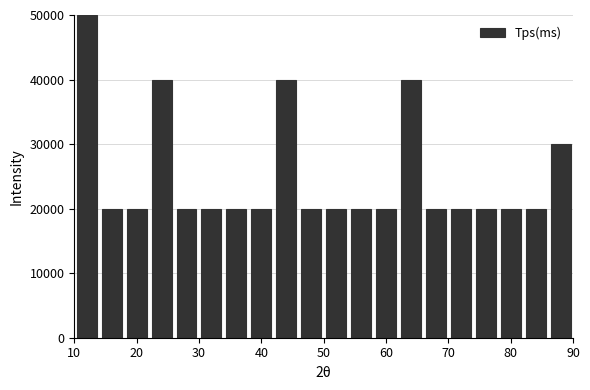

Which range on the x-axis has the tallest bar?

10 to 14